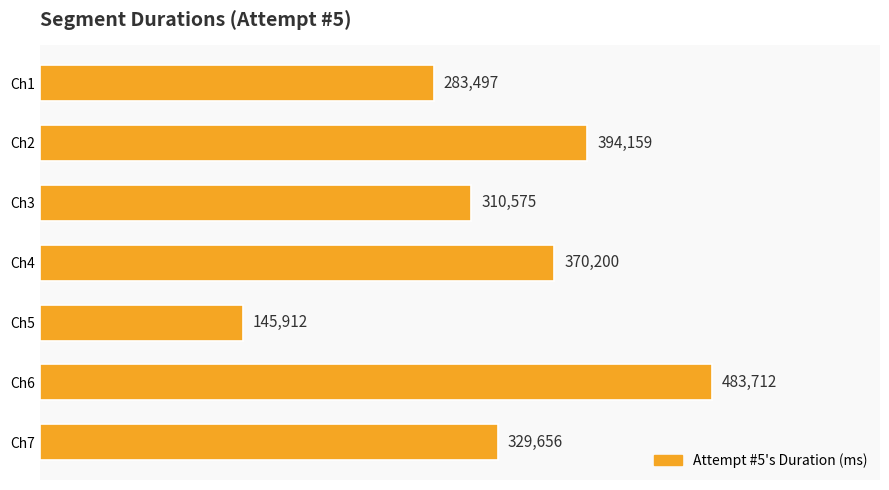

List the labels in order of value, largest first.

Ch6, Ch2, Ch4, Ch7, Ch3, Ch1, Ch5